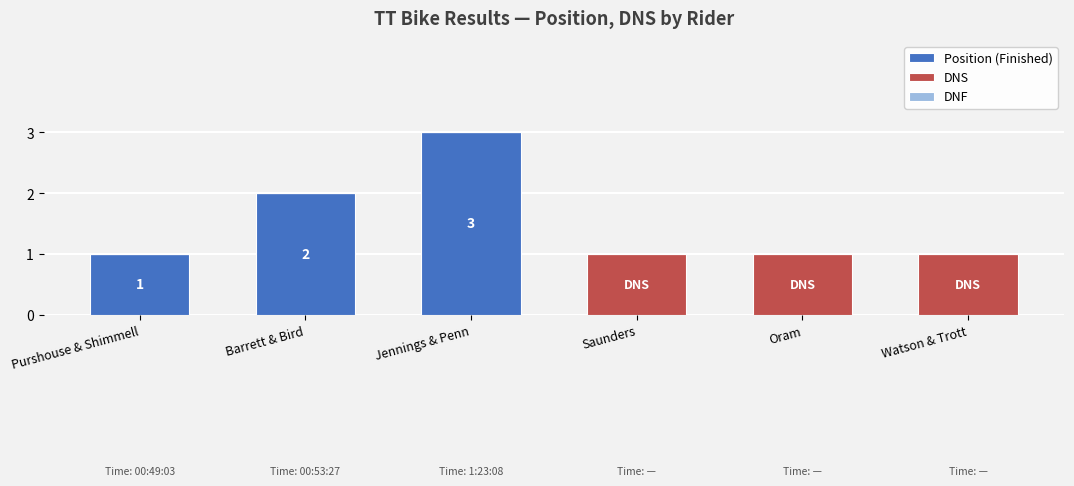

How many data points does each series have?

6